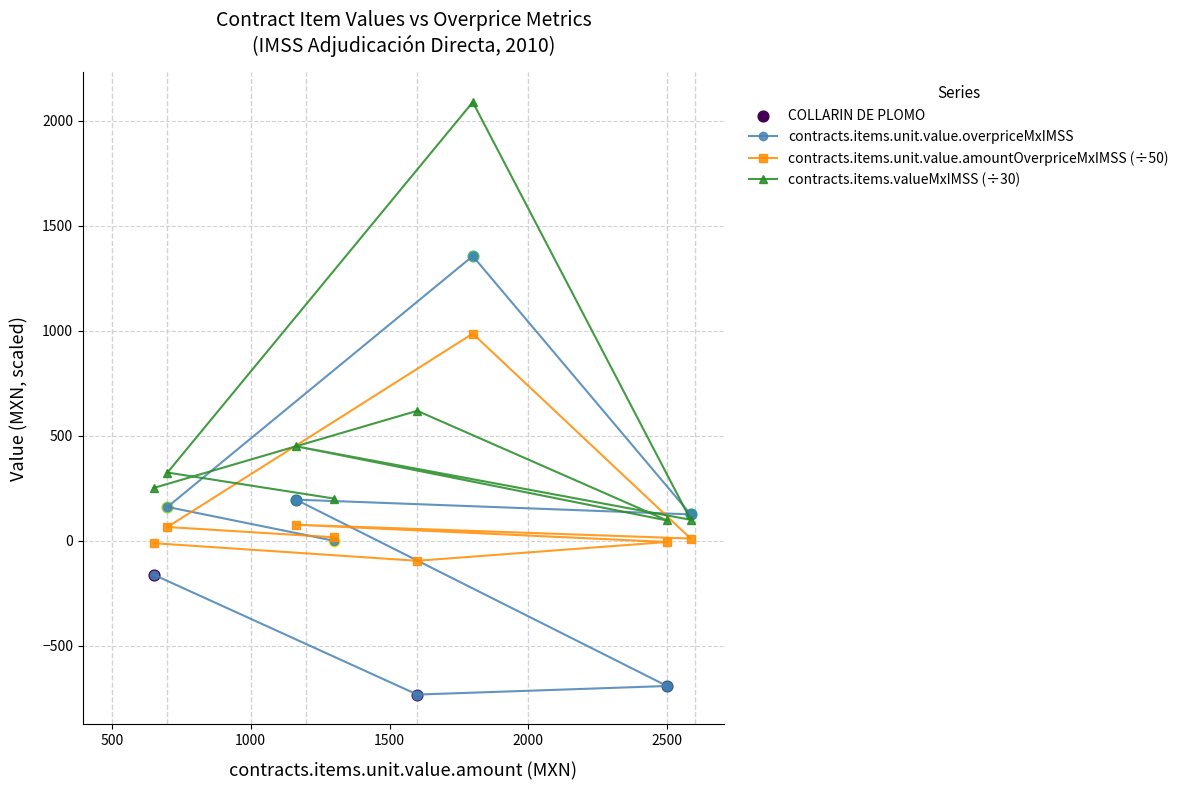

Which series has the largest total across all categories?

contracts.items.valueMxIMSS (÷30)